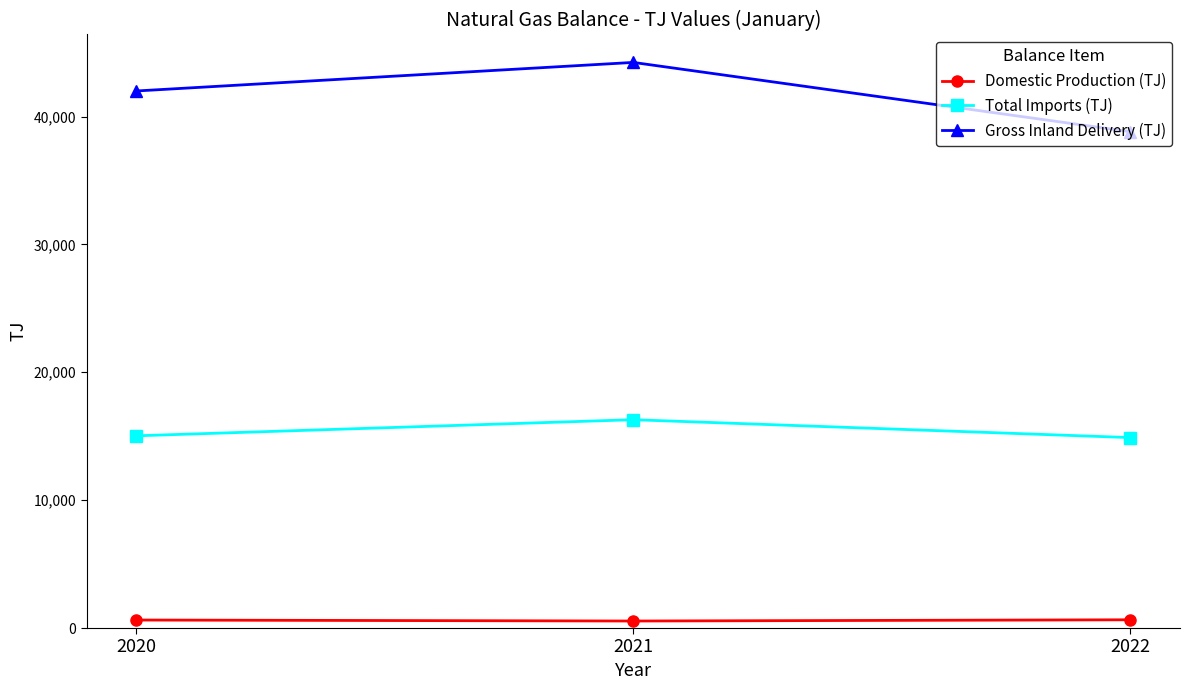

List the series in order of their peak value, highest first.

Gross Inland Delivery (TJ), Total Imports (TJ), Domestic Production (TJ)